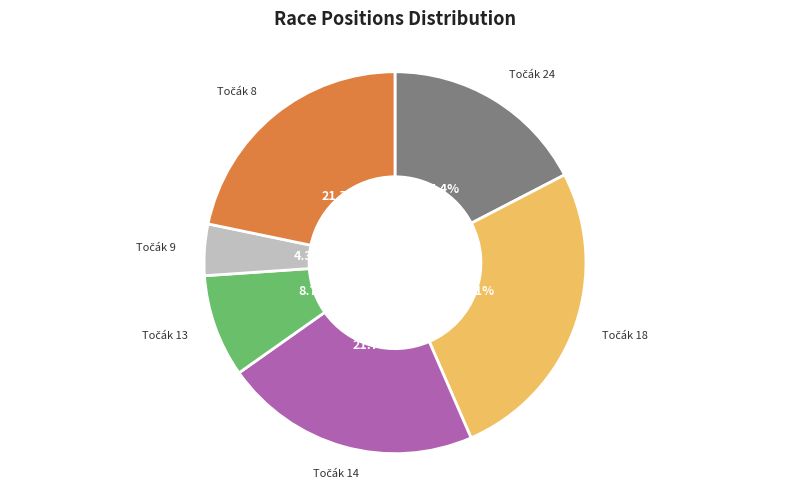

Is there any slice that represents more than half of the pie?

No